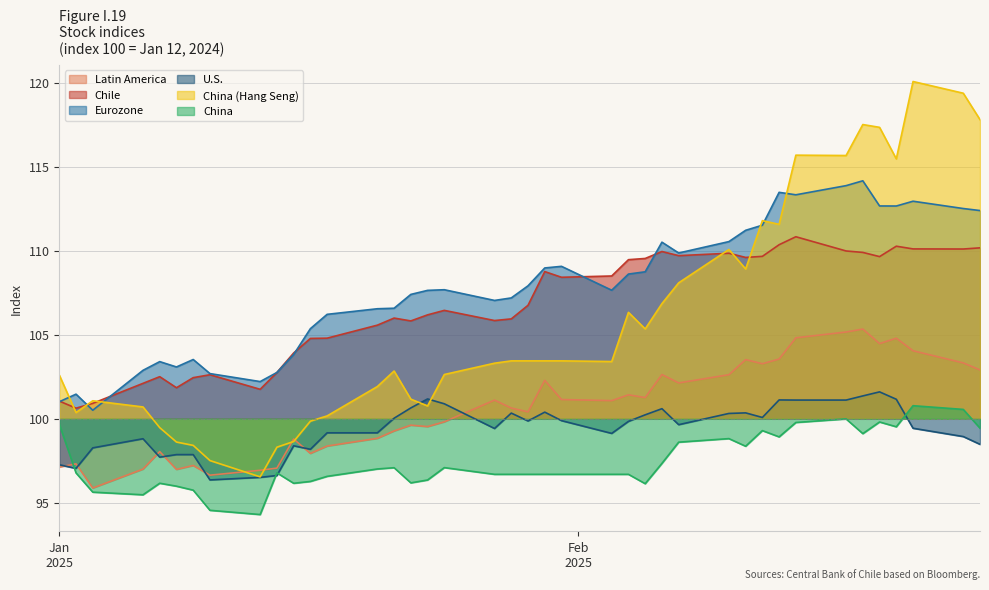

What is the difference between the maximum and second lowest values in the China series?

6.2